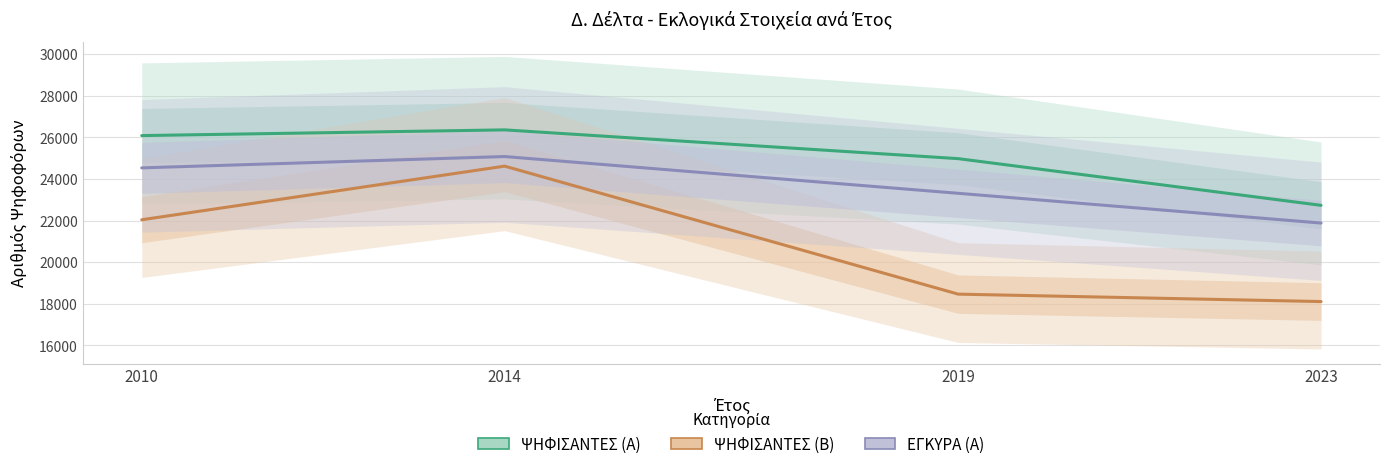

What is the total value across all series at 2023?

62713